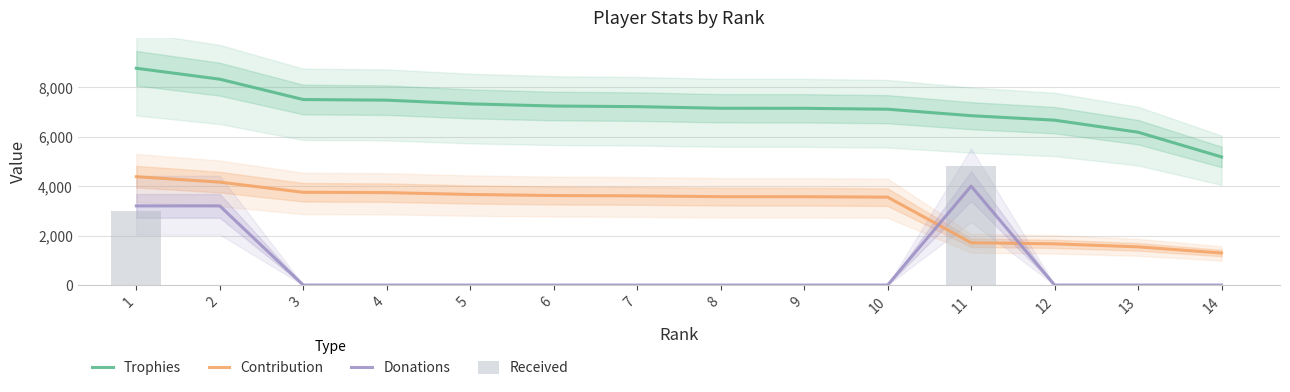

Which category has the highest value in the Donations series?

11